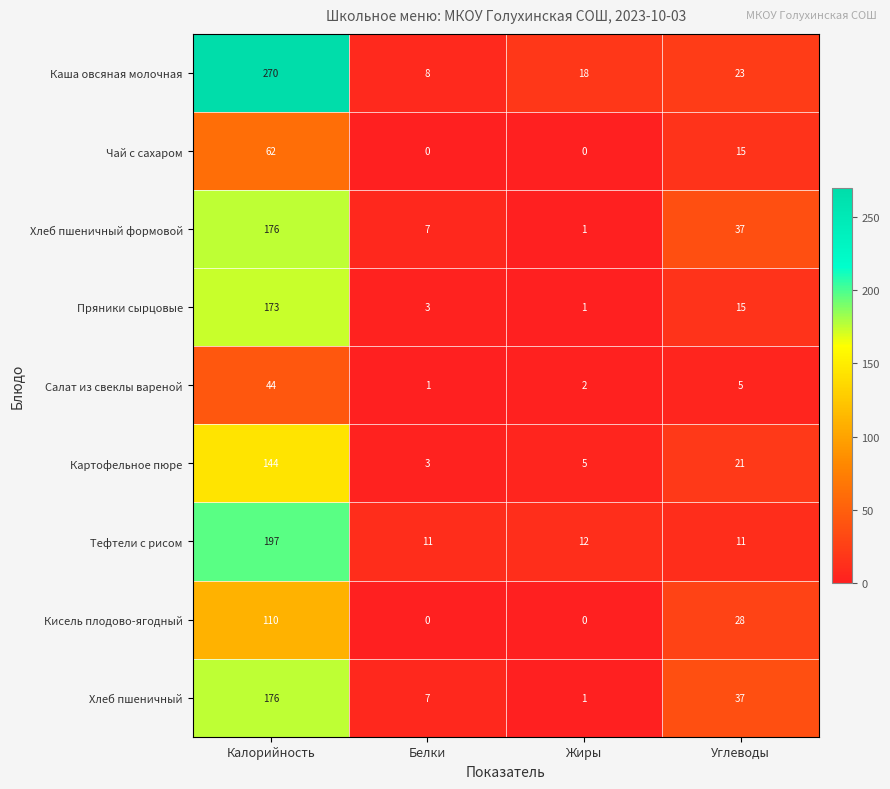

Where does the Каша овсяная молочная series first go above 23?

Калорийность